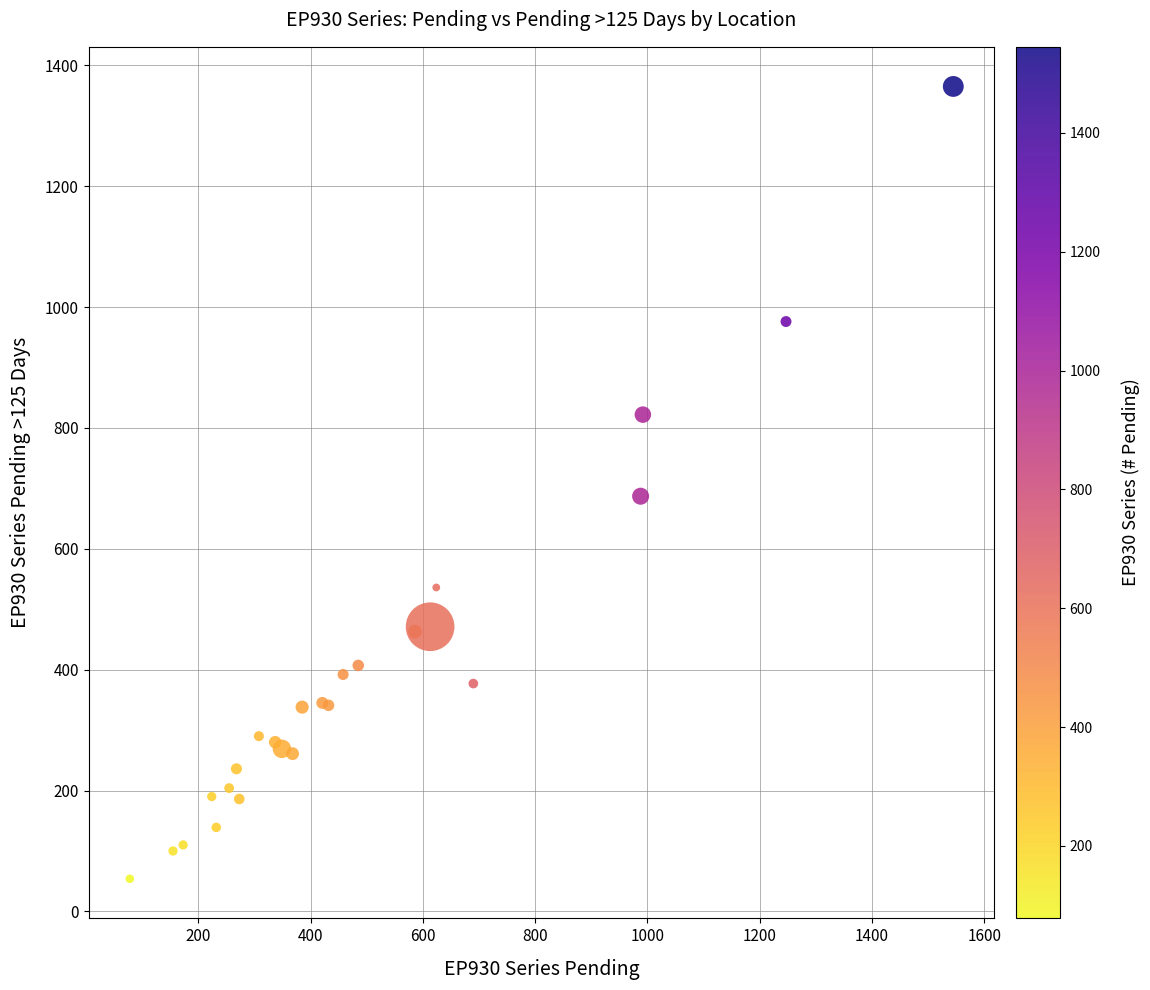

What Y value in the scatter plot is closest to 709?

687